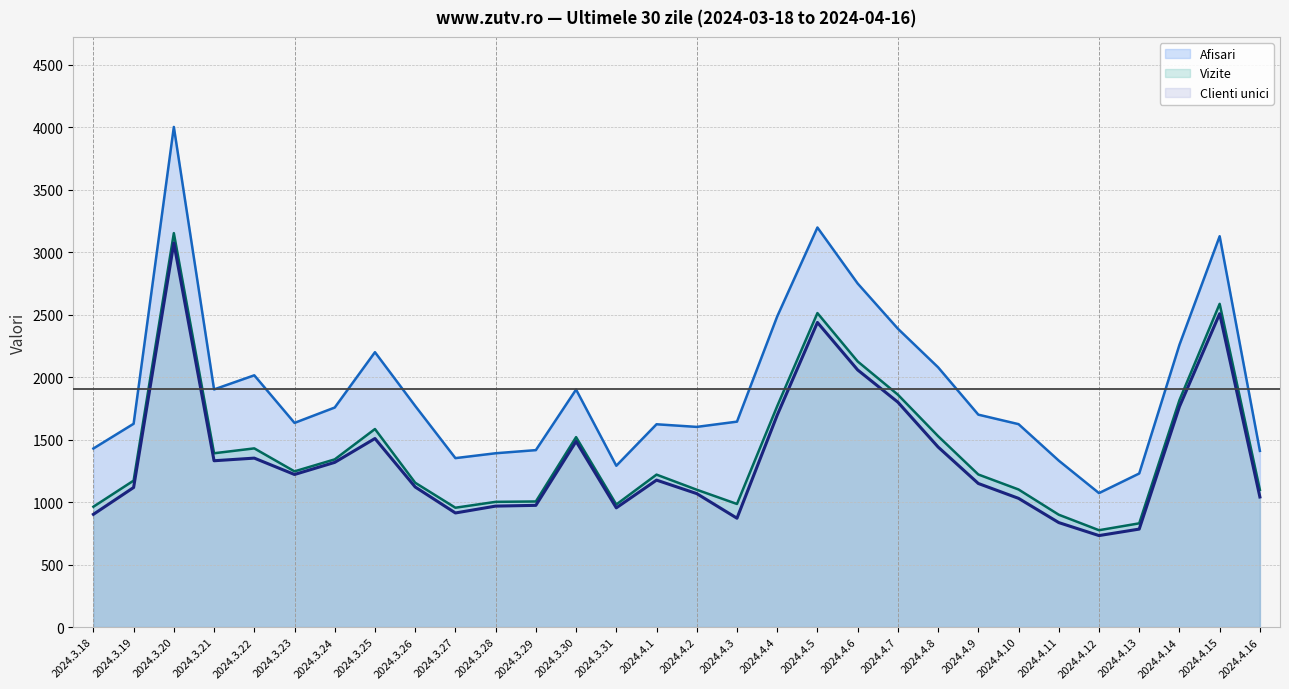

What is the value of the Vizite point at the 11th from the left?

1002